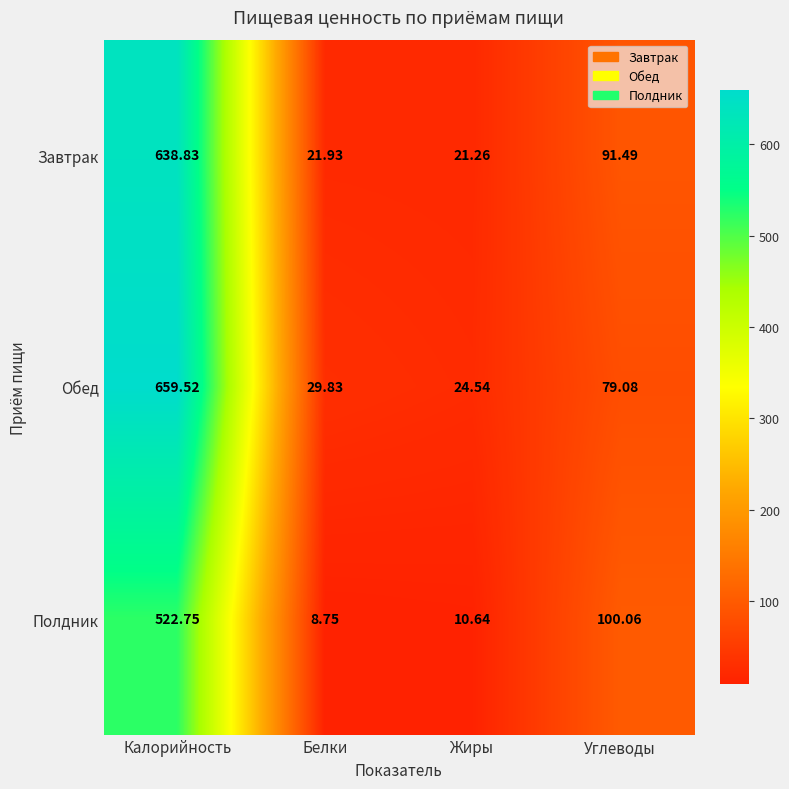

Is the value of Завтрак at Жиры greater than the value of Обед at Жиры?

No